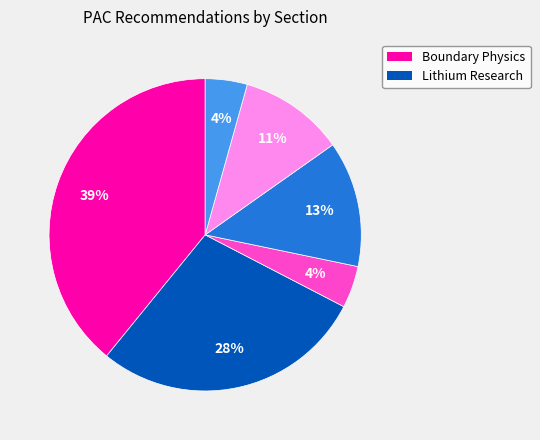

Is there a majority slice in this chart?

No